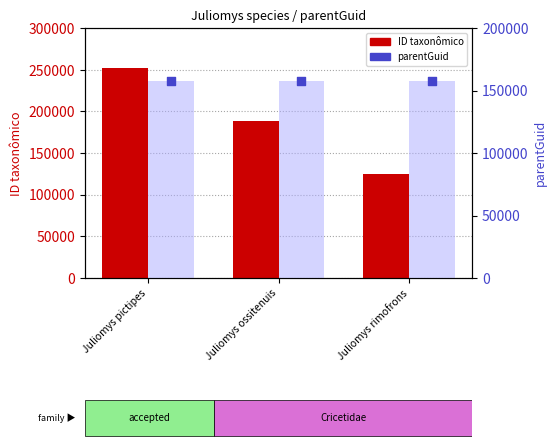

Which series has the widest spread of Y values?

ID taxonômico